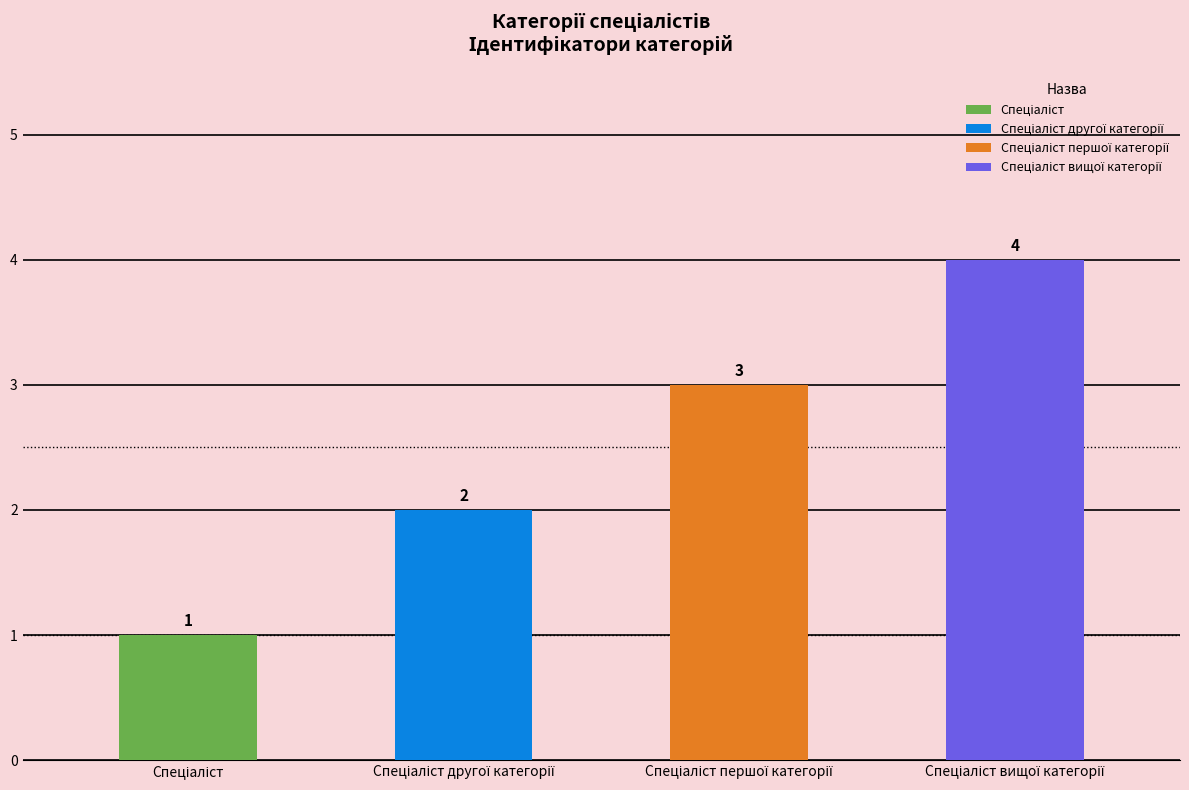

What value does the data have at Спеціаліст вищої категорії?

4